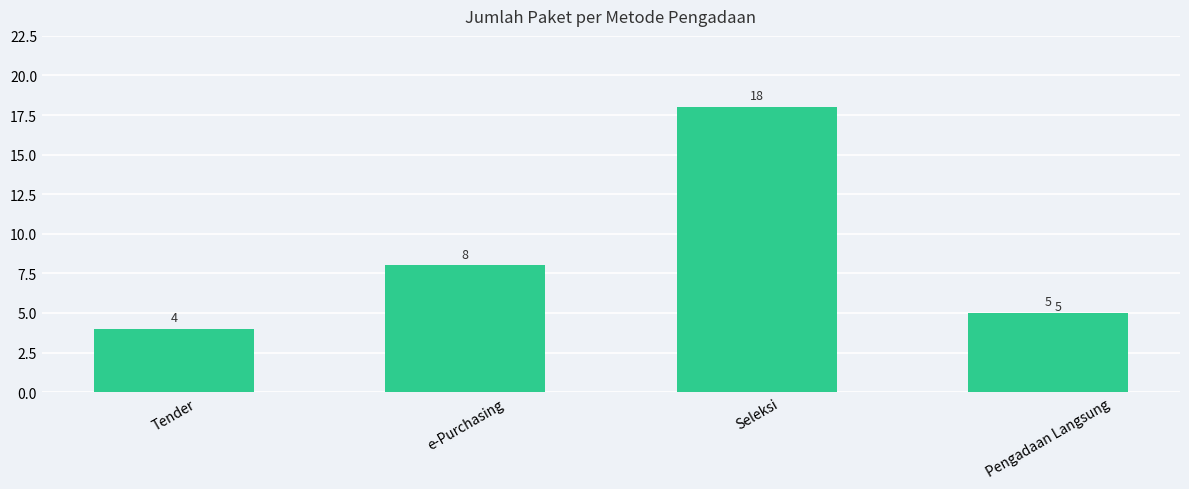

Is it true that the value at Seleksi is 11?

False